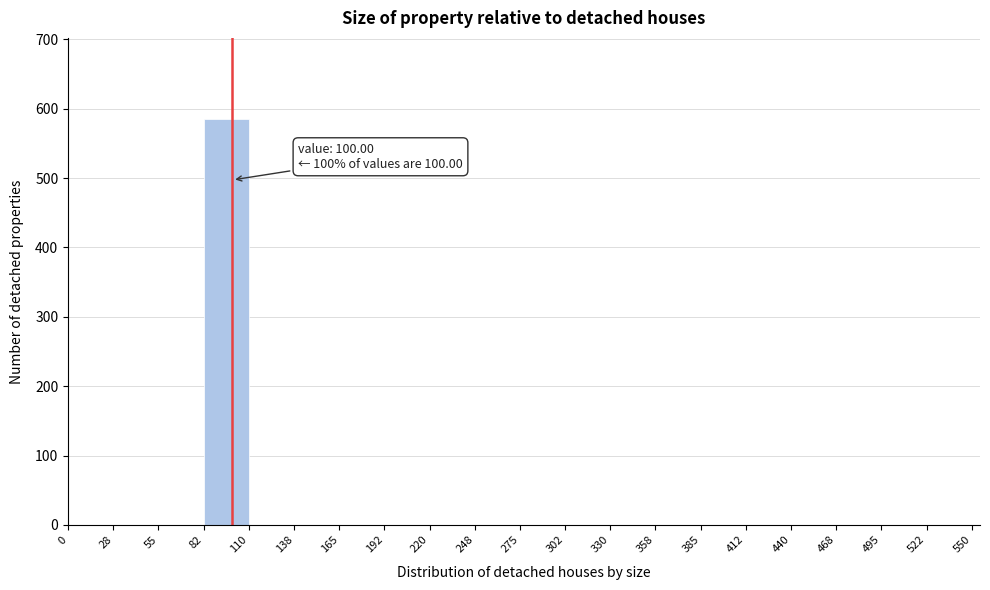

Which range on the x-axis has the tallest bar?

82 to 110